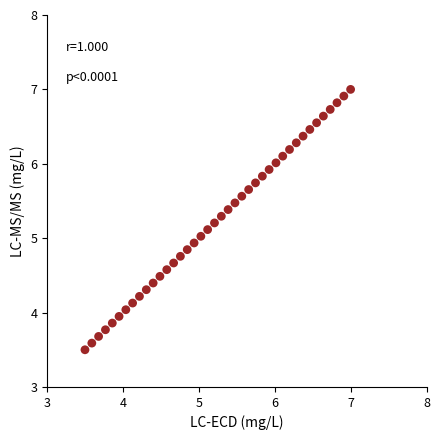

What is the range of Y values (max minus min)?

3.5